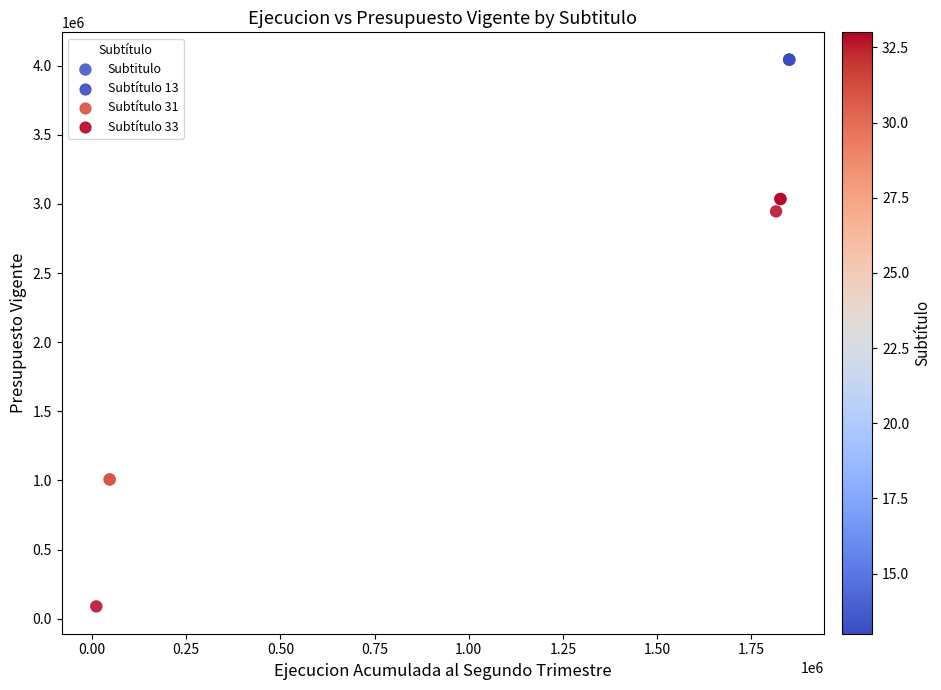

What Y value in the scatter plot is closest to 2066072?

2945572